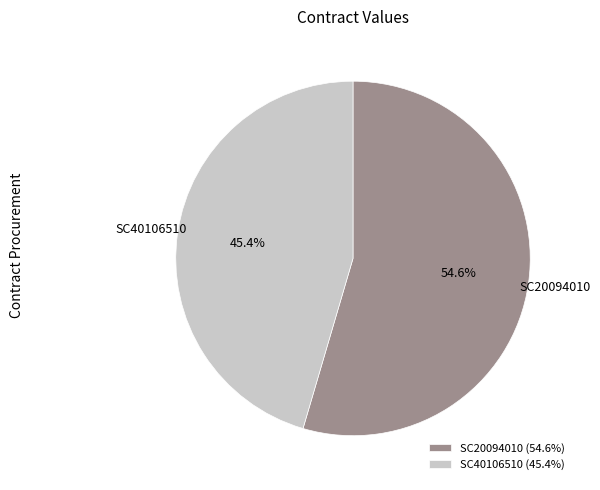

Which category has the biggest portion of the pie?

SC20094010